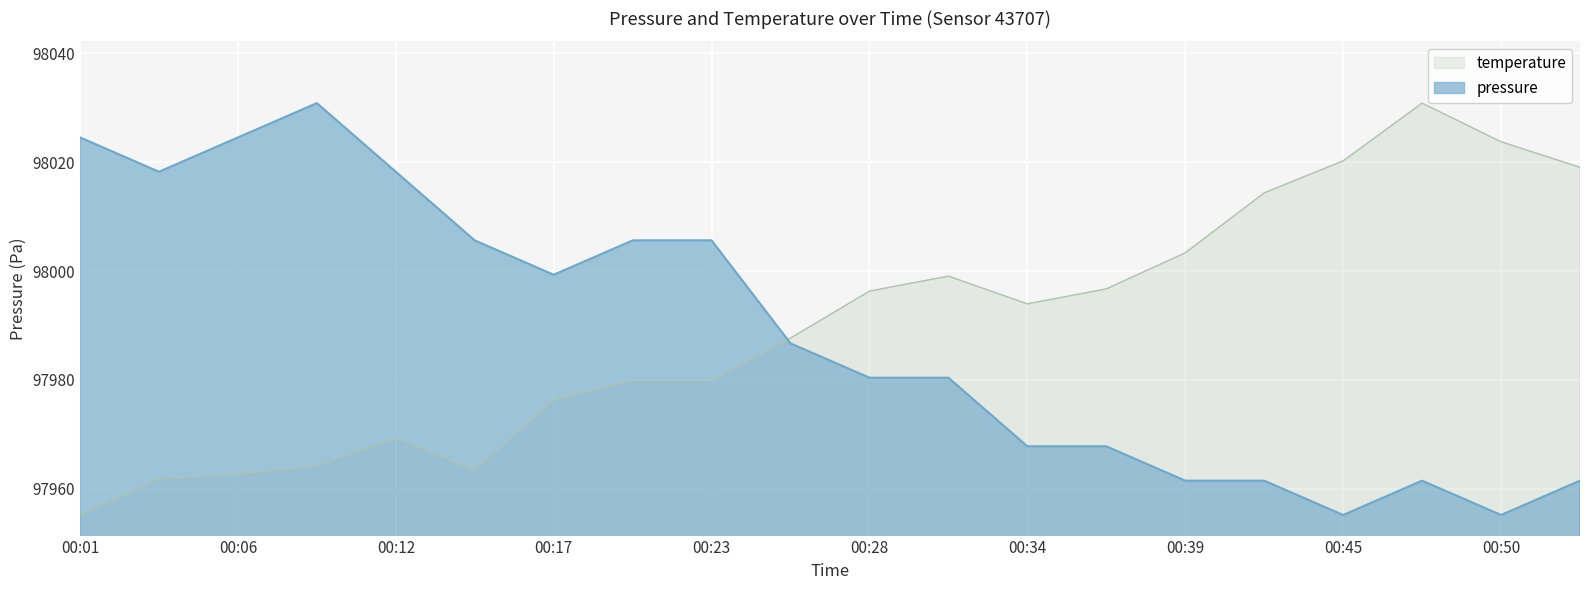

True or false: temperature and pressure intersect in this chart.

True